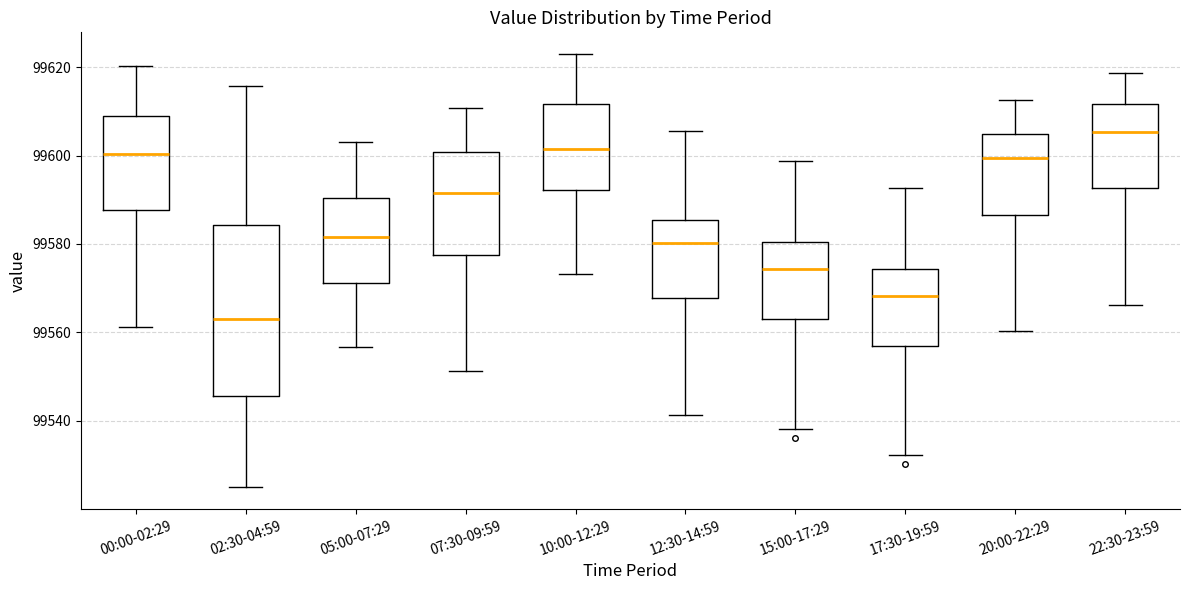

Which box's median line is the highest?

22:30-23:59